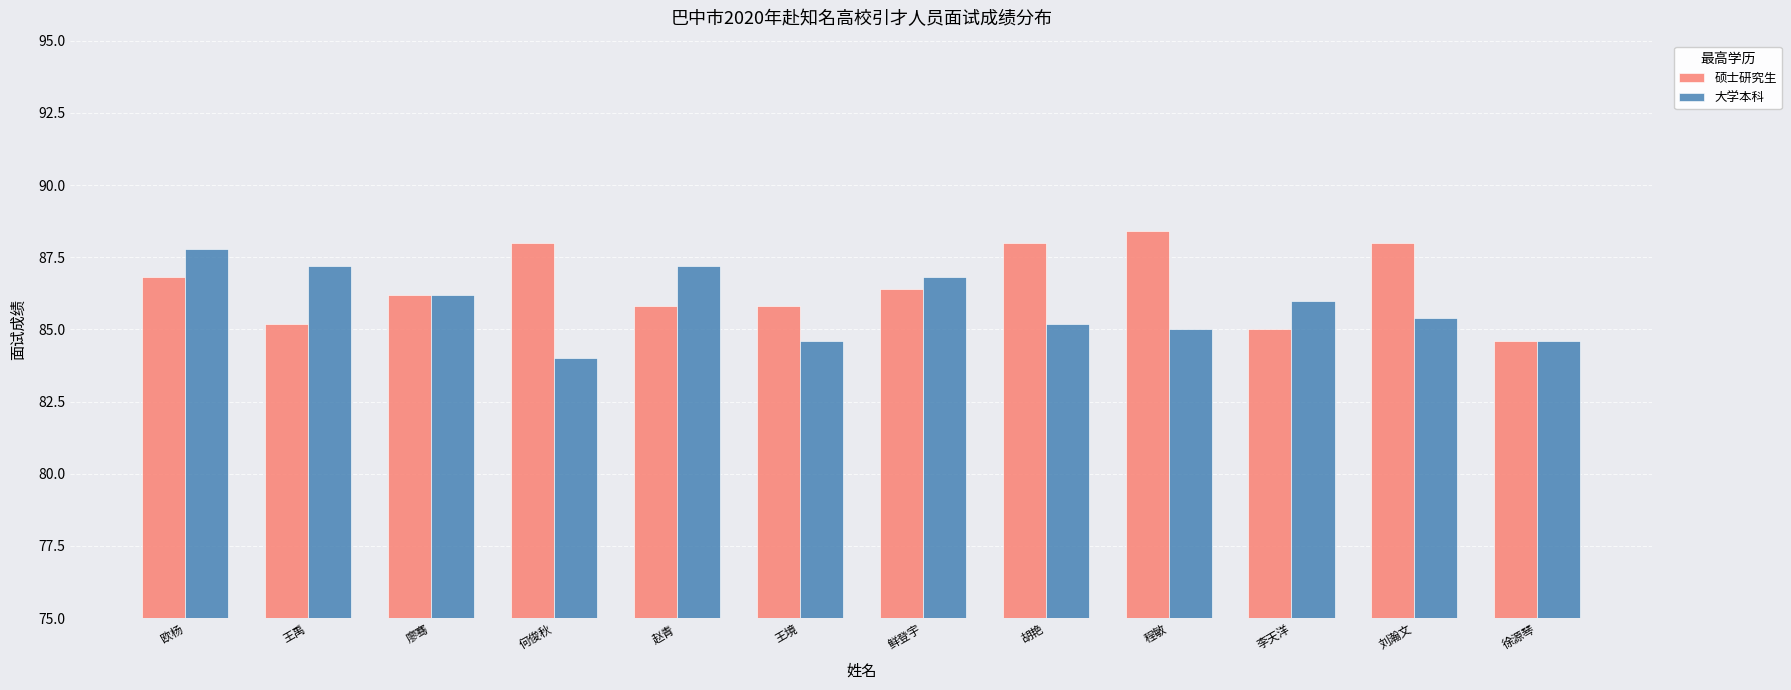

What position from the right is 徐源琴?

1